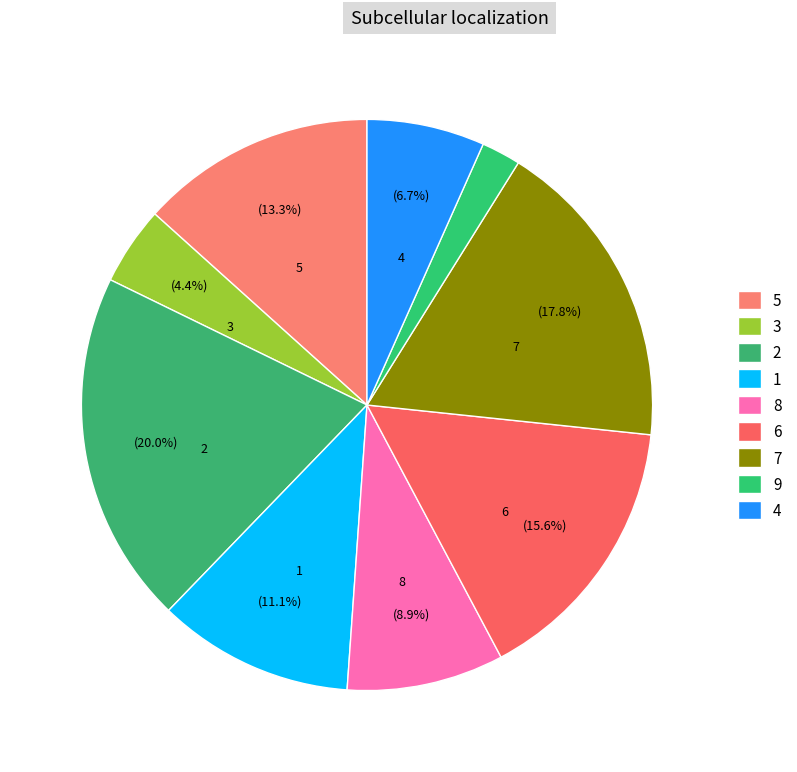

How many slices are in this pie chart?

9